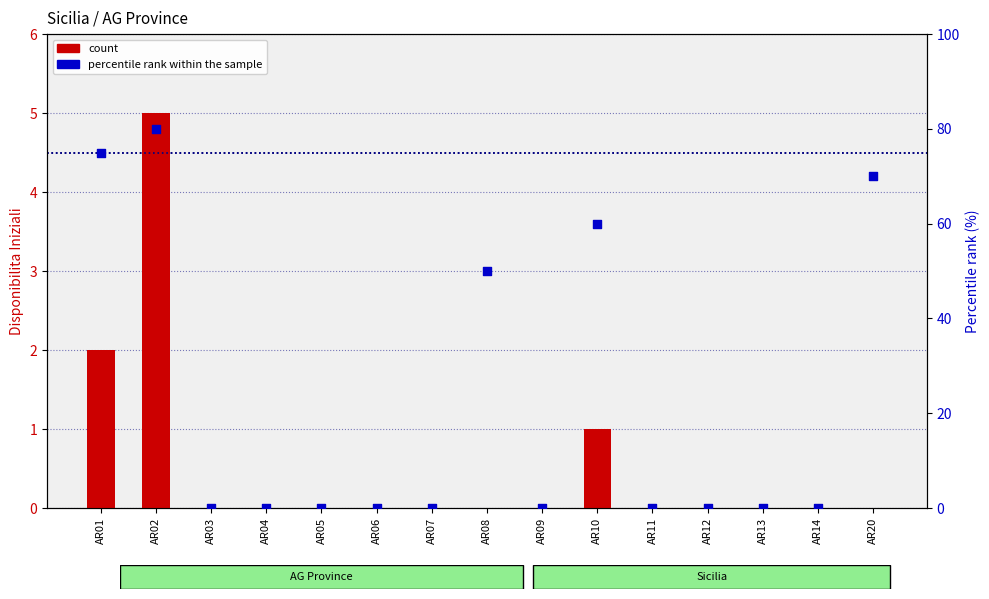

What is the total value across all series at AR08?

50